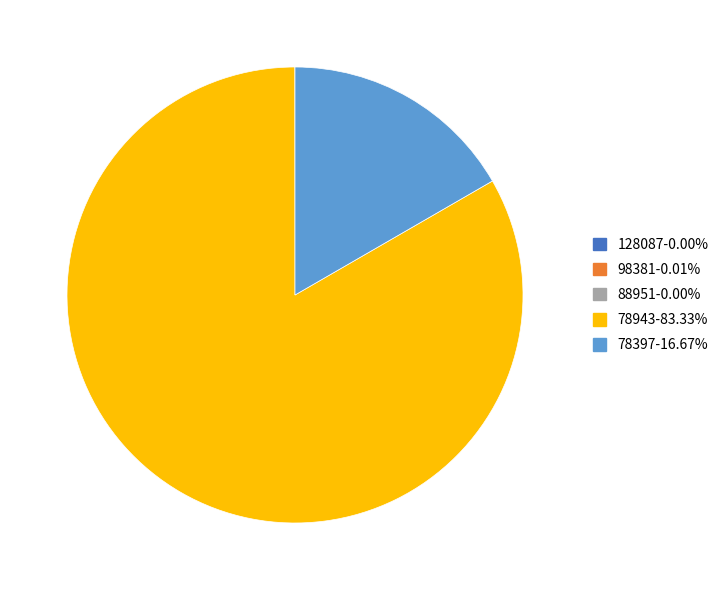

Does 78943-83.33% account for over 50% of the chart?

Yes